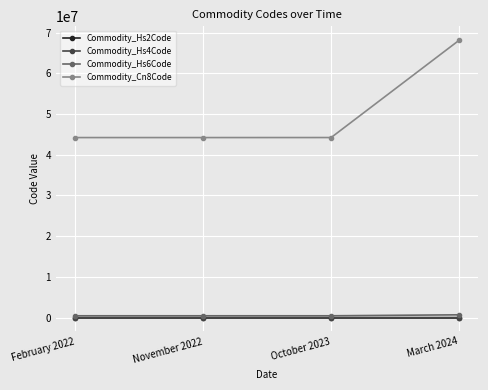

What is the difference between the Commodity_Hs6Code values at February 2022 and October 2023?

71